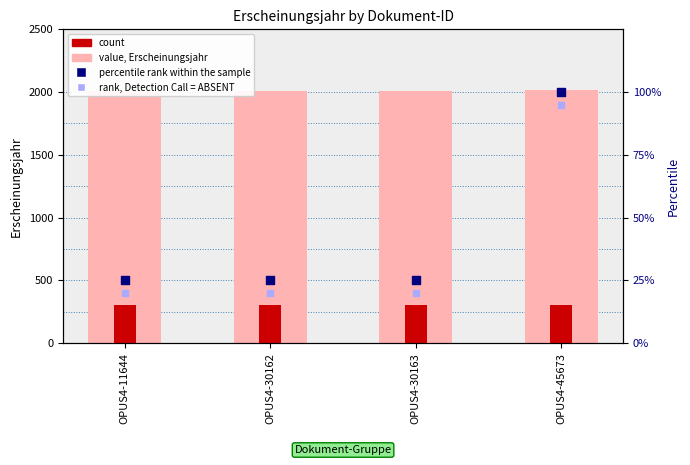

At which category is the sum across all series the highest?

OPUS4-45673